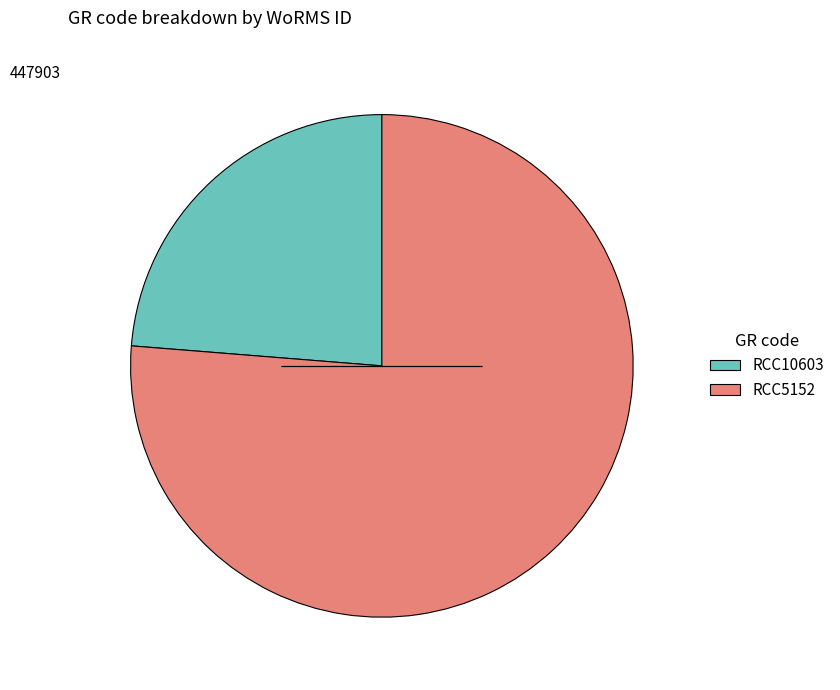

Which slice is the smallest?

RCC10603